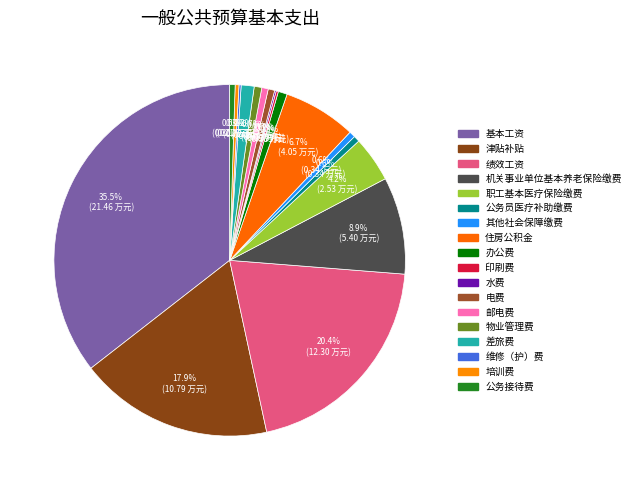

To the nearest percent, what is the combined percentage of 物业管理费 and 公务员医疗补助缴费?

1%